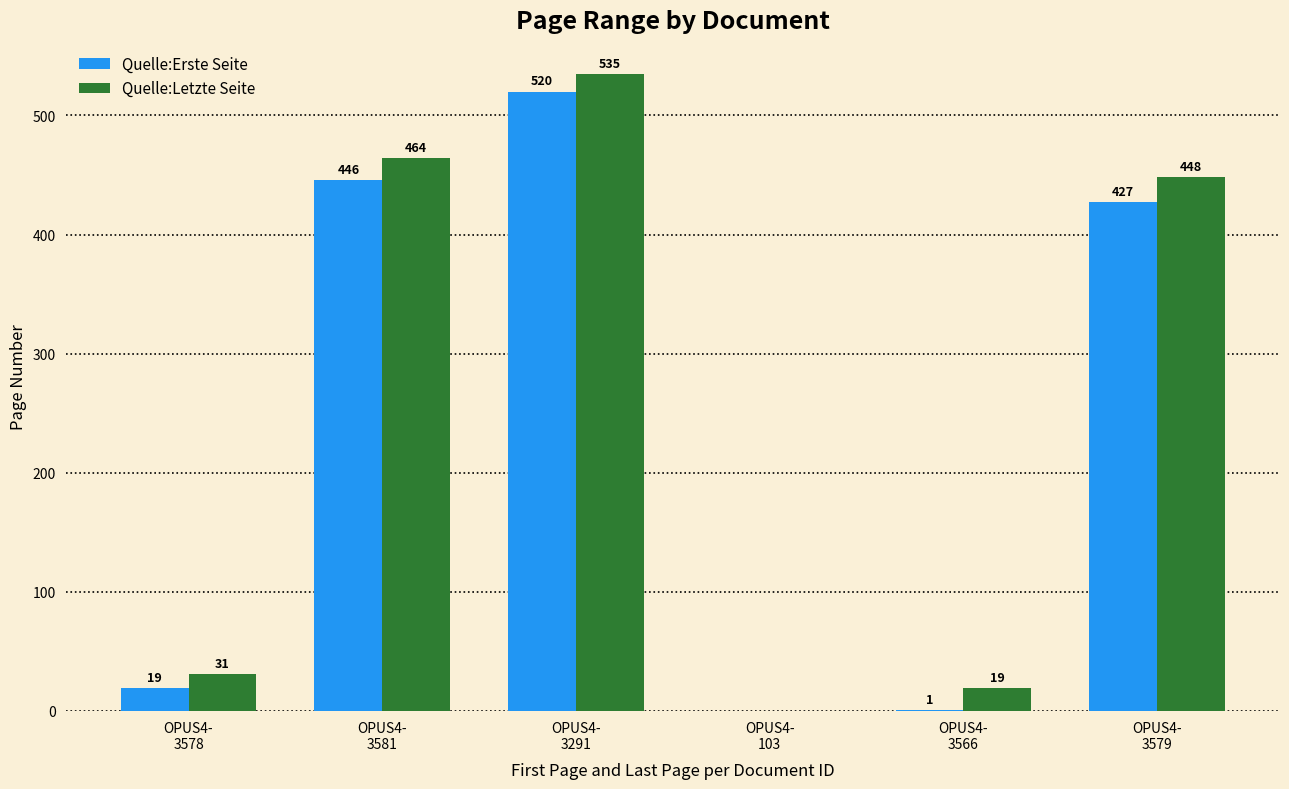

How many positive values does the Quelle:Erste Seite series have?

5